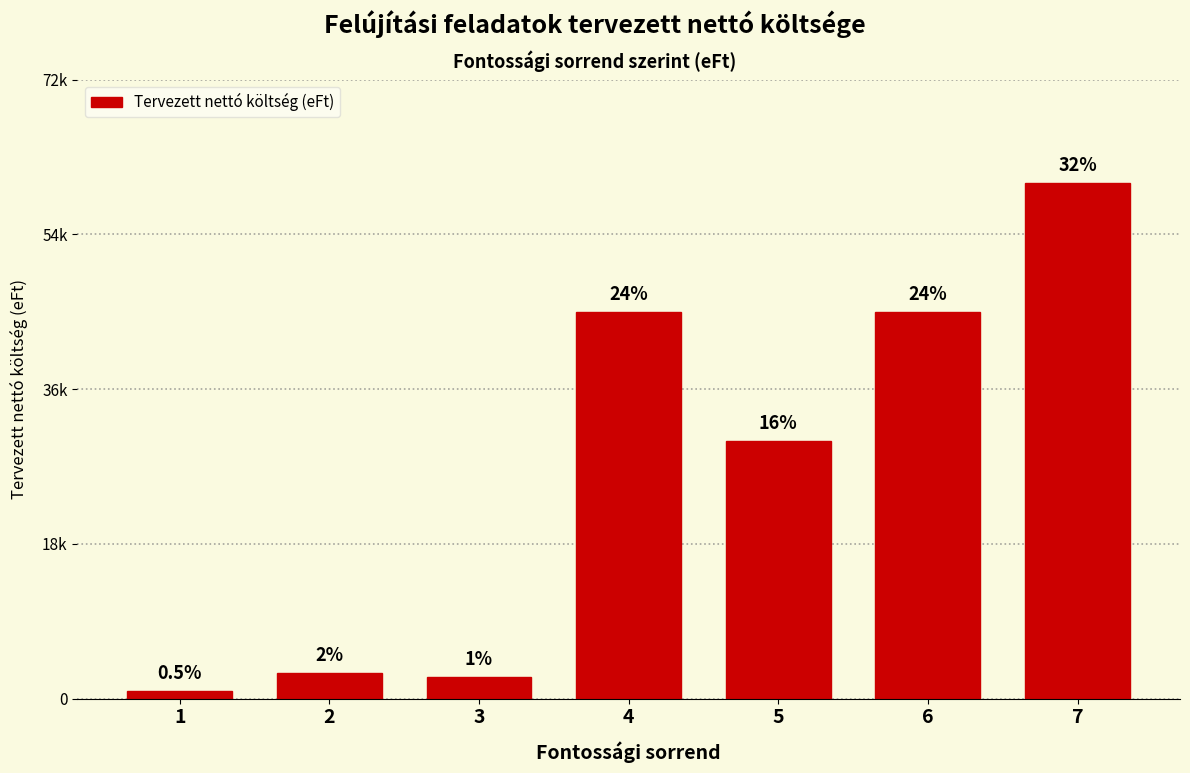

Does the chart contain any negative values?

No